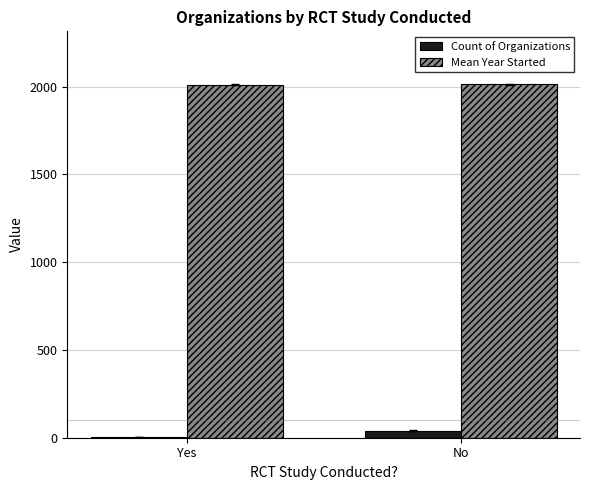

The Count of Organizations series shows 40.0 at No. True or false?

True